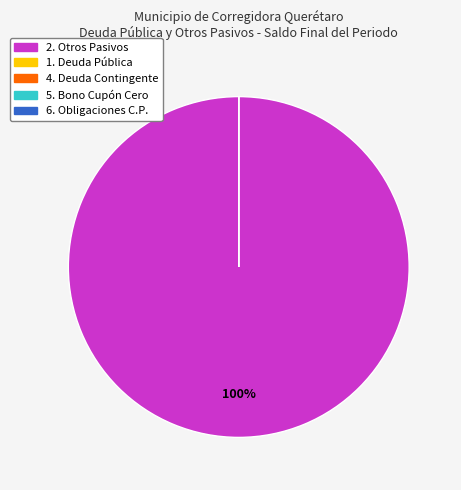

Which slice is the largest?

2. Otros Pasivos